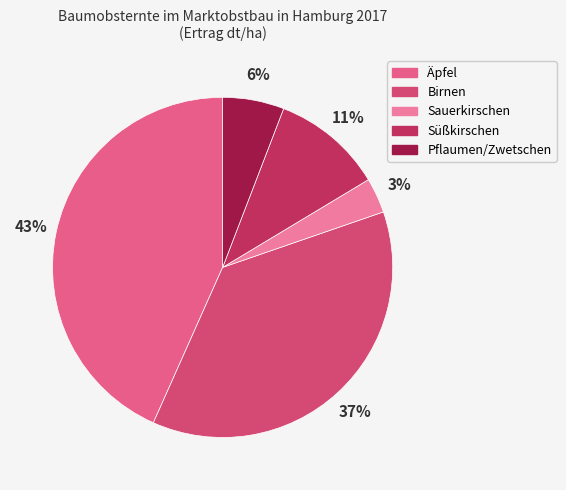

Count the number of slices in the pie.

5